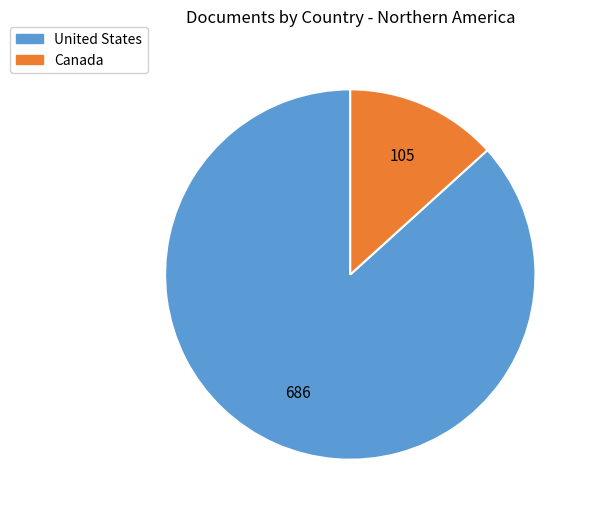

Which has a higher value, Canada or United States?

United States